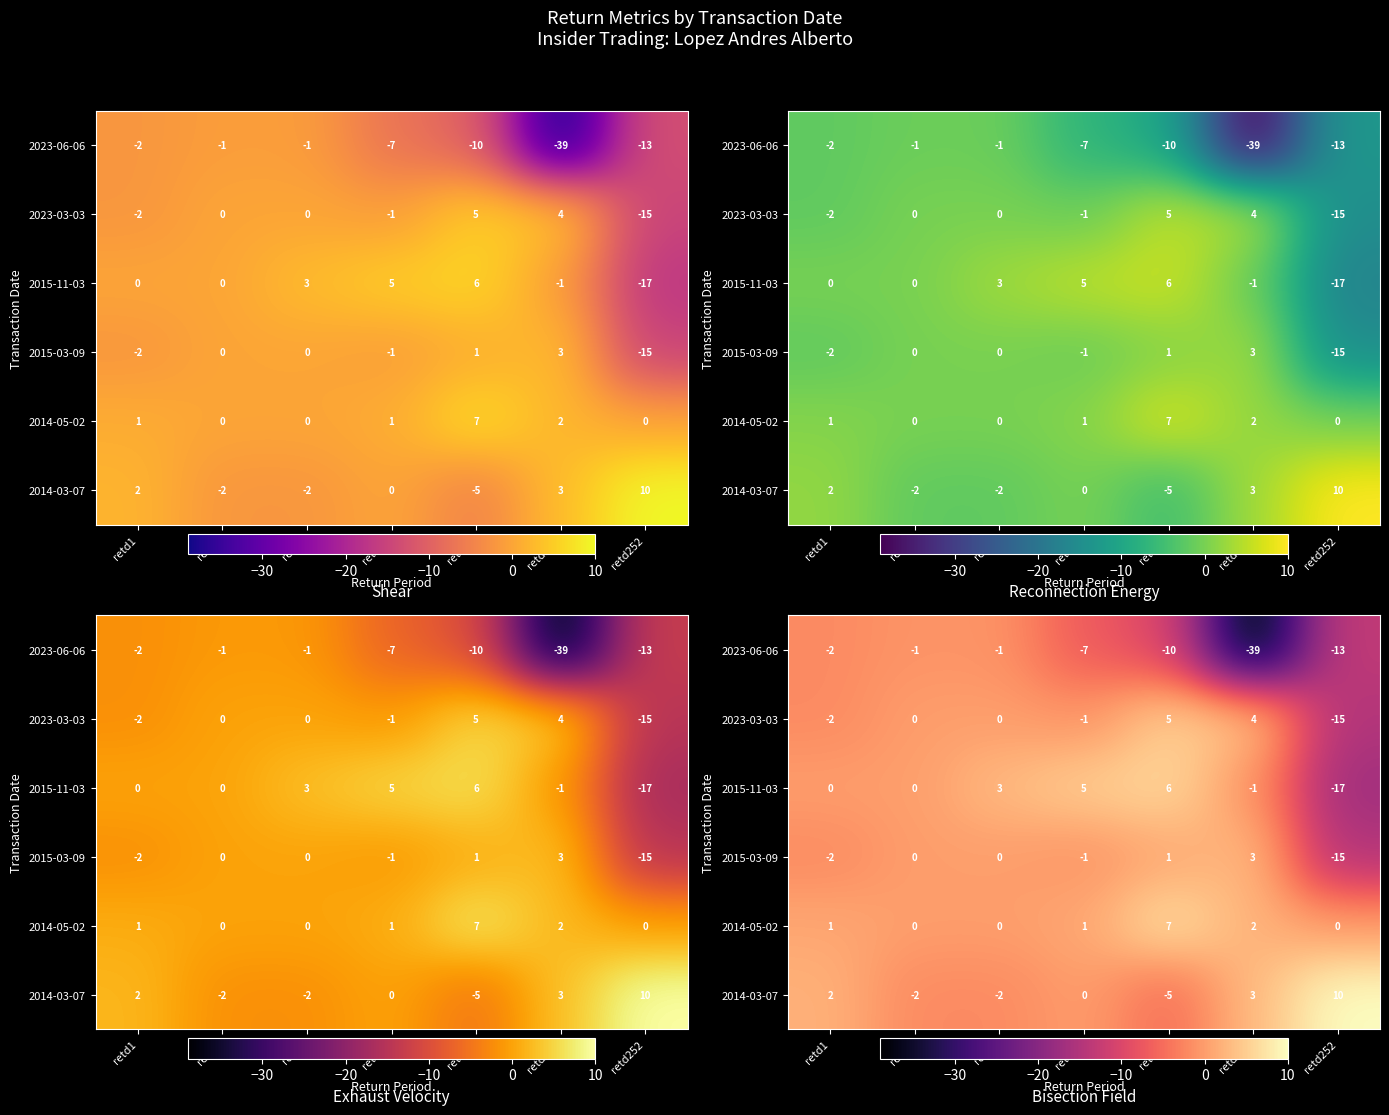

Which category has the lowest value in the 2023-06-06 series?

retd126